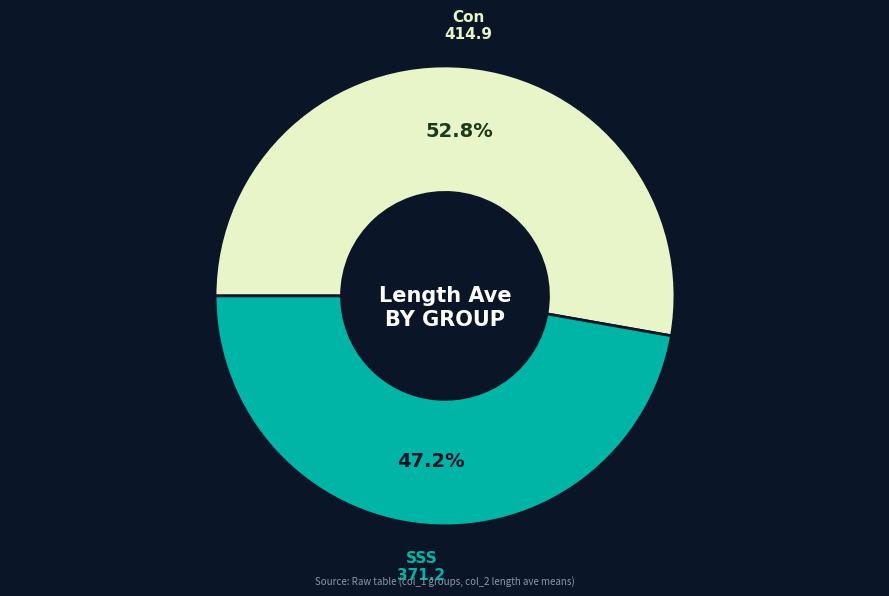

Is there any slice that represents more than half of the pie?

Yes